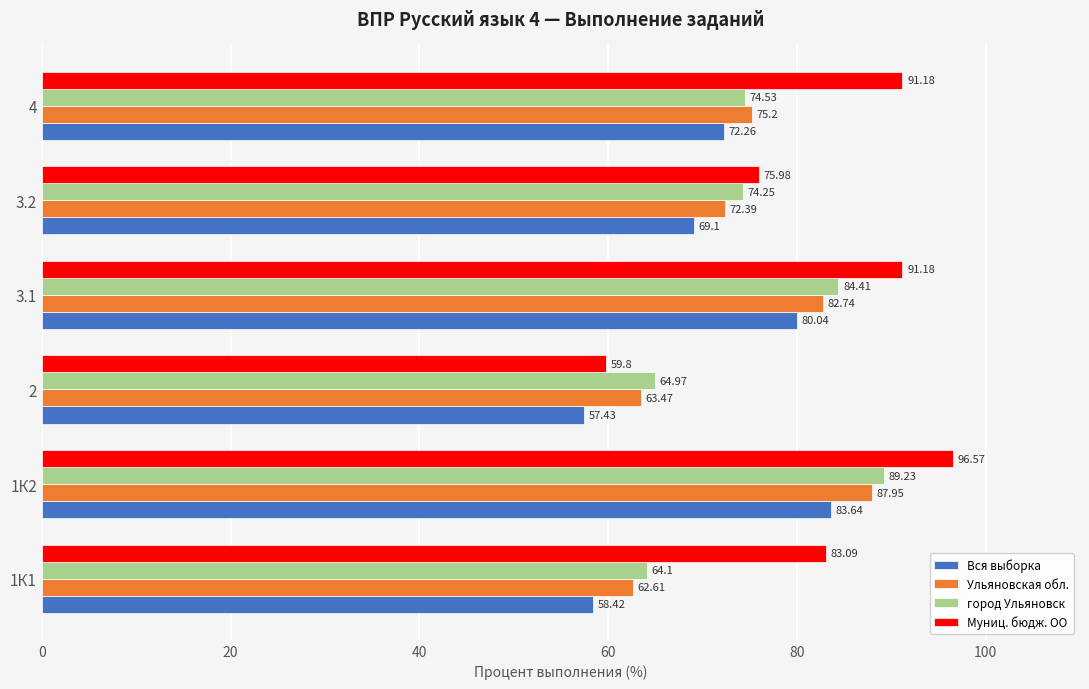

Rank the series by their maximum value, from highest to lowest.

Муниц. бюдж. ОО, город Ульяновск, Ульяновская обл., Вся выборка